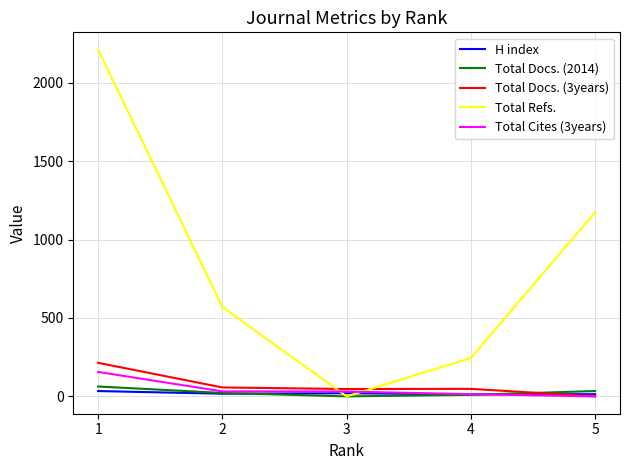

Rank the categories by Total Refs. value from highest to lowest.

1, 5, 2, 4, 3